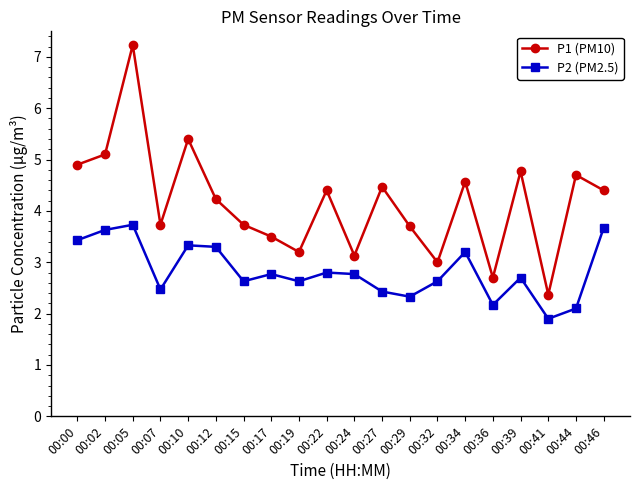

How many lines are shown in the chart?

2